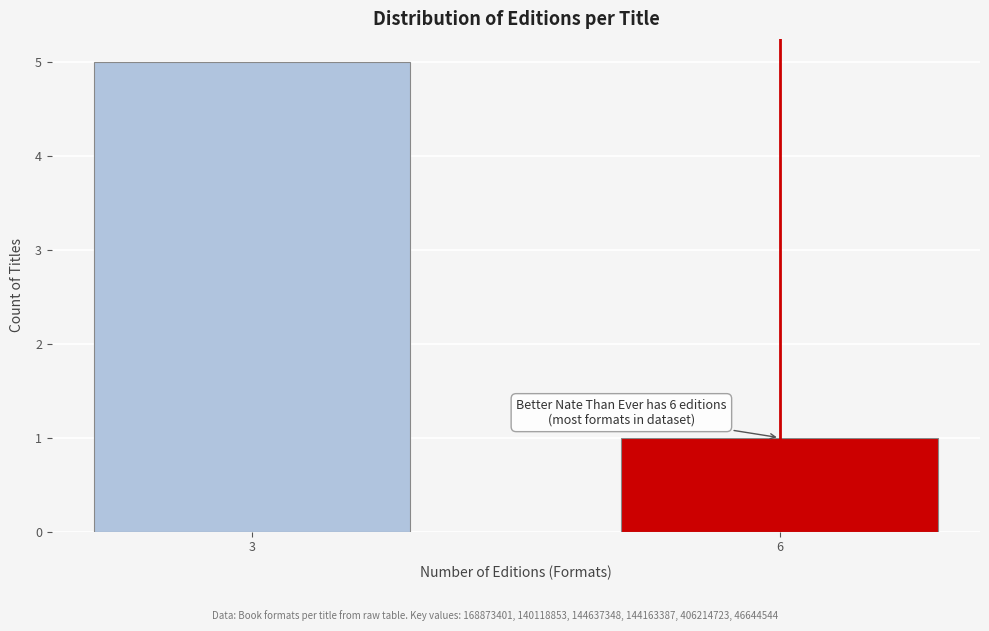

Reading left to right, transcribe all the data shown in this chart.

5	1